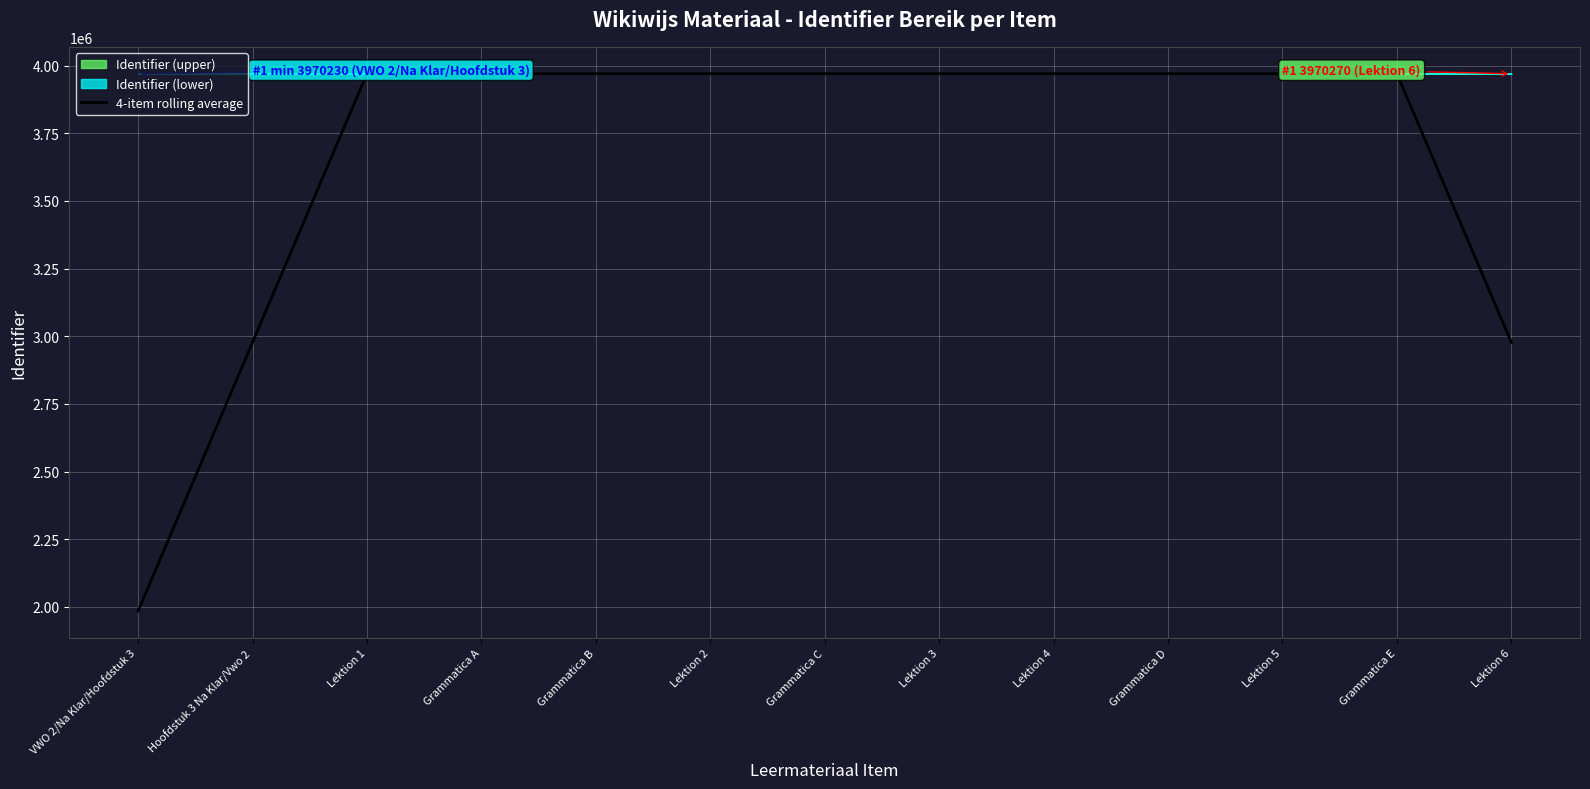

Reading right to left, transcribe all the data shown in this chart.

Lektion 6=2977700.2	Grammatica E=3970265.5	Lektion 5=3970262.5	Grammatica D=3970259.5	Lektion 4=3970257.2	Lektion 3=3970255.0	Grammatica C=3970253.0	Lektion 2=3970250.2	Grammatica B=3970247.2	Grammatica A=3970244.2	Lektion 1=3970240.8	Hoofdstuk 3 Na Klar/Vwo 2=2977679.5	VWO 2/Na Klar/Hoofdstuk 3=1985119.0